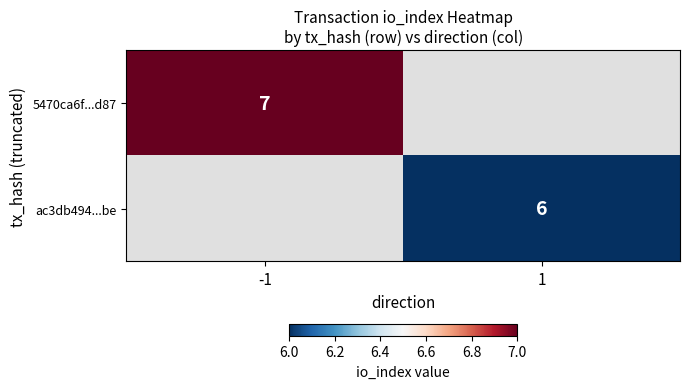

The 5470ca6f...d87 series shows 7 at -1. True or false?

True